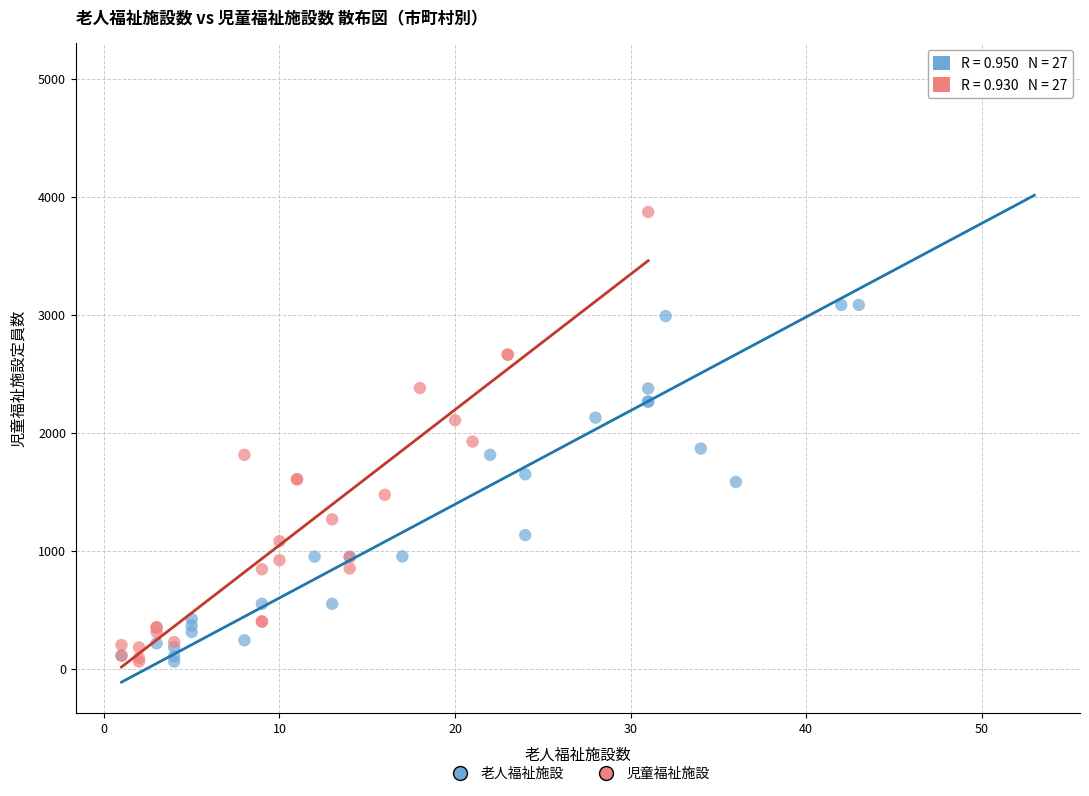

Which series has the widest spread of Y values?

老人福祉施設